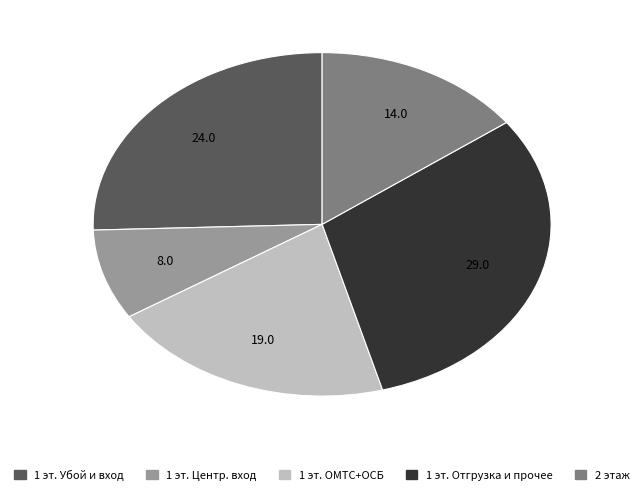

Is it true that 1 эт. Отгрузка и прочее is 19% of the pie?

False